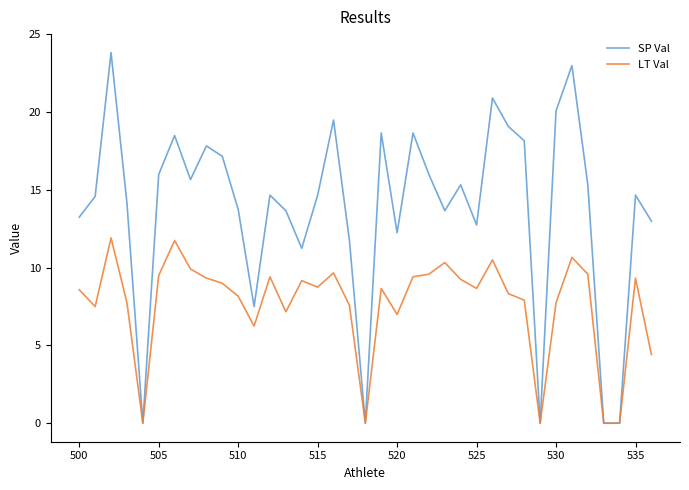

Which series has the largest range (max minus min)?

SP Val